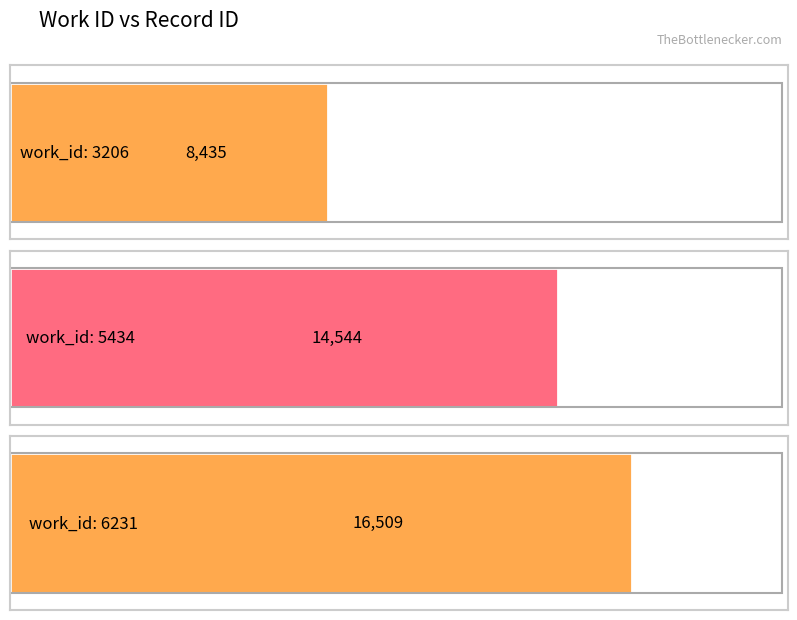

How many values are between 8435 and 16509?

3